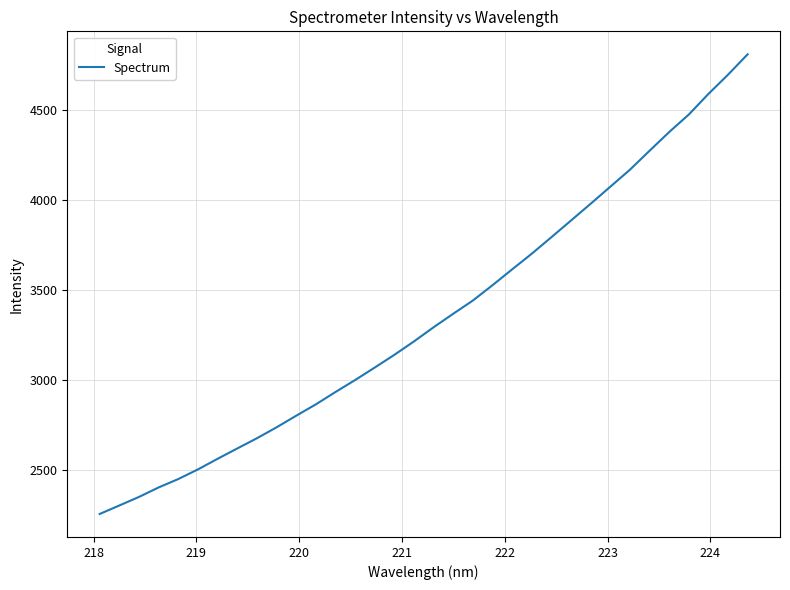

What is the smallest value displayed?

2256.7